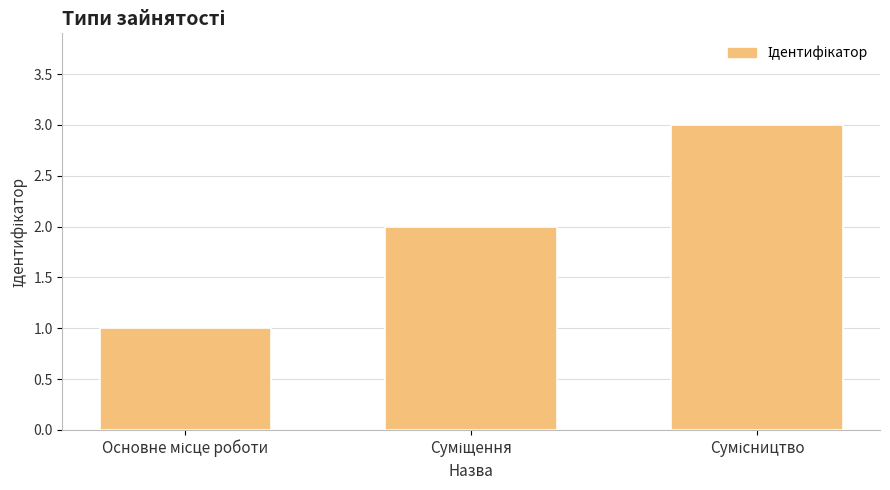

What is the greatest value displayed?

3